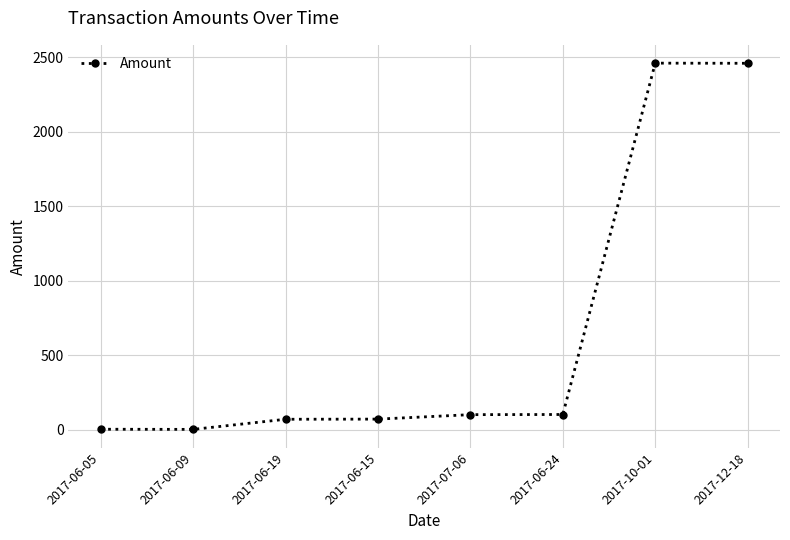

What is the value of the 6th point from the left?

101.0